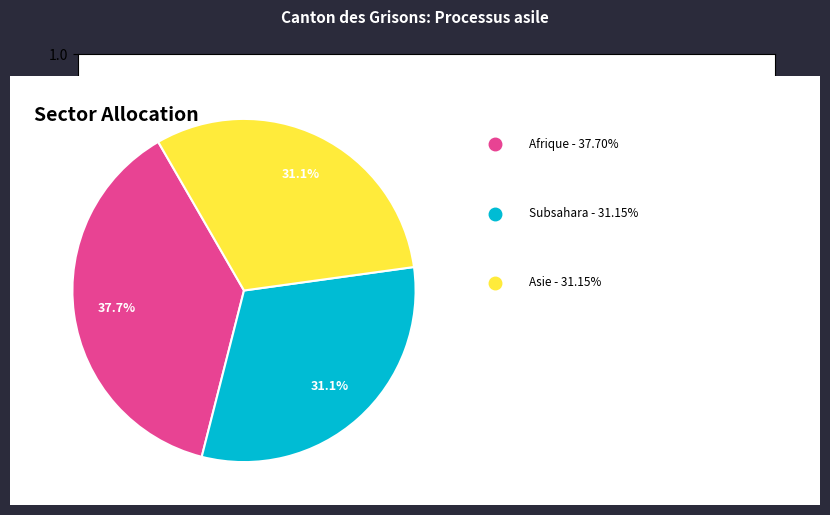

Is there a majority slice in this chart?

No